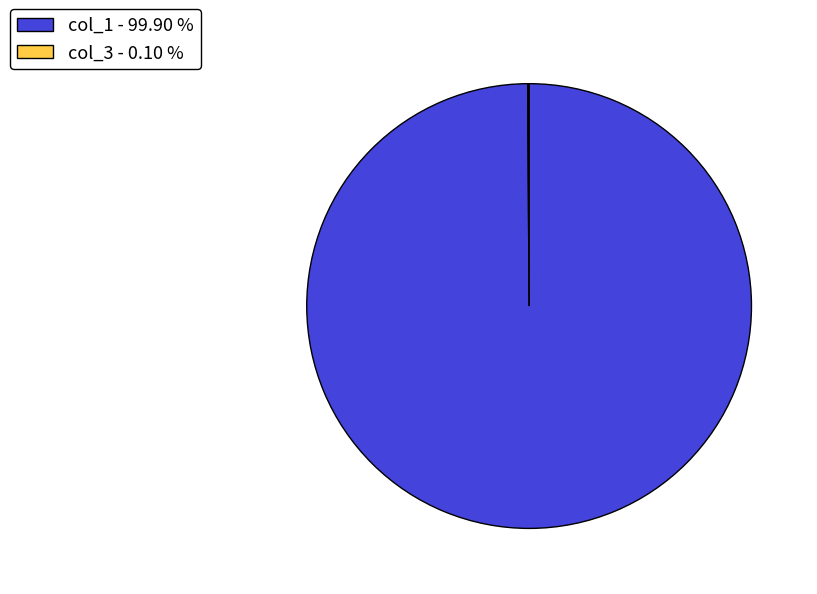

The col_1 slice represents 100% of the pie. True or false?

True